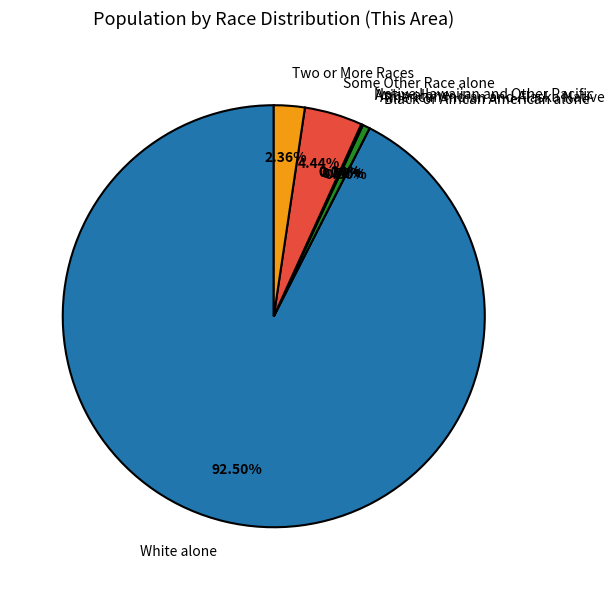

Is there any slice that represents more than half of the pie?

Yes